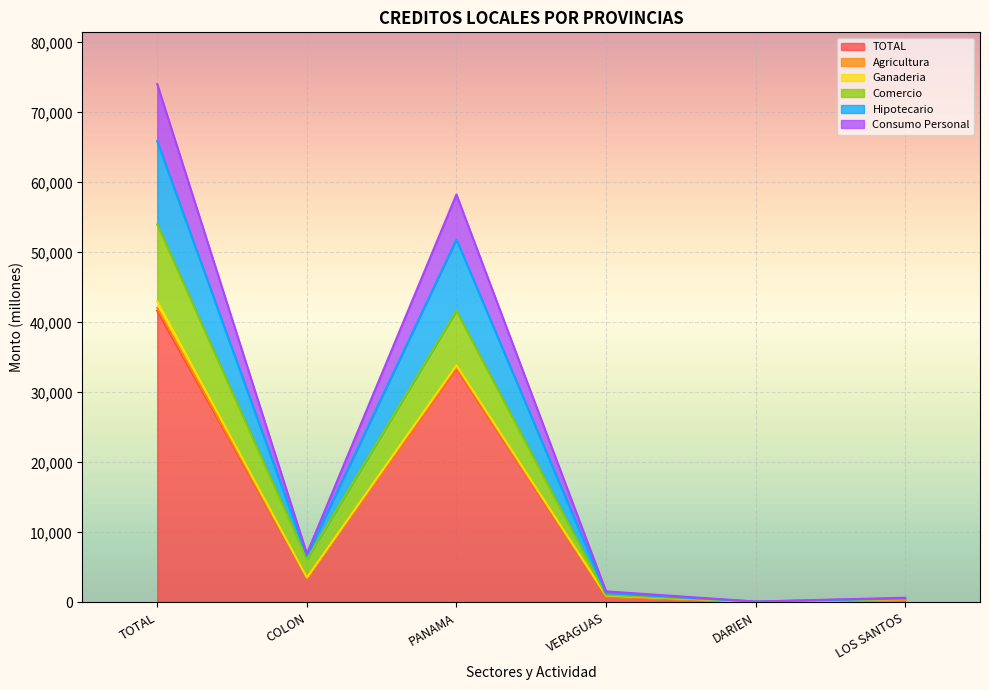

Does the chart display data point markers on the line(s)?

No